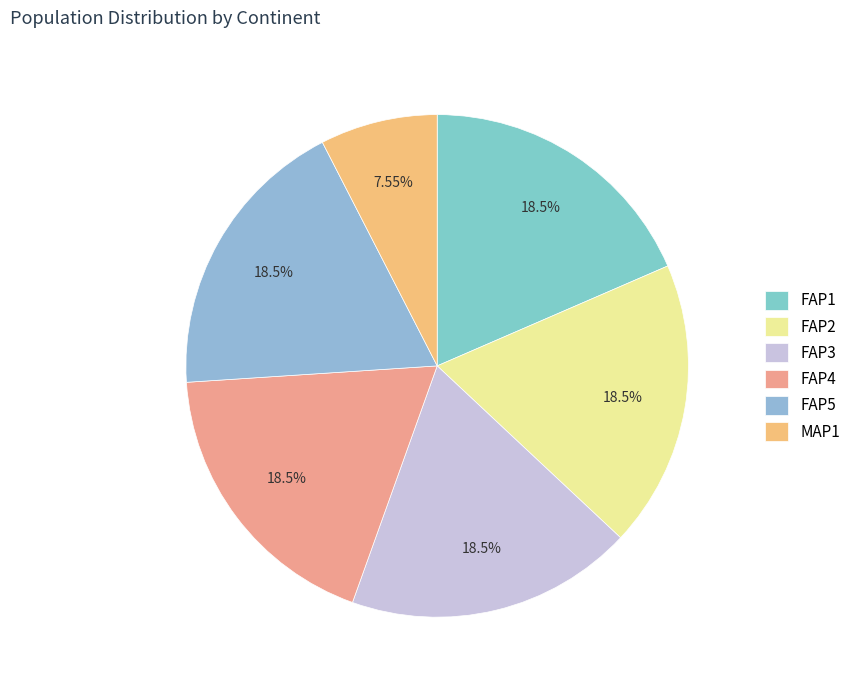

How many segments does this pie chart have?

6